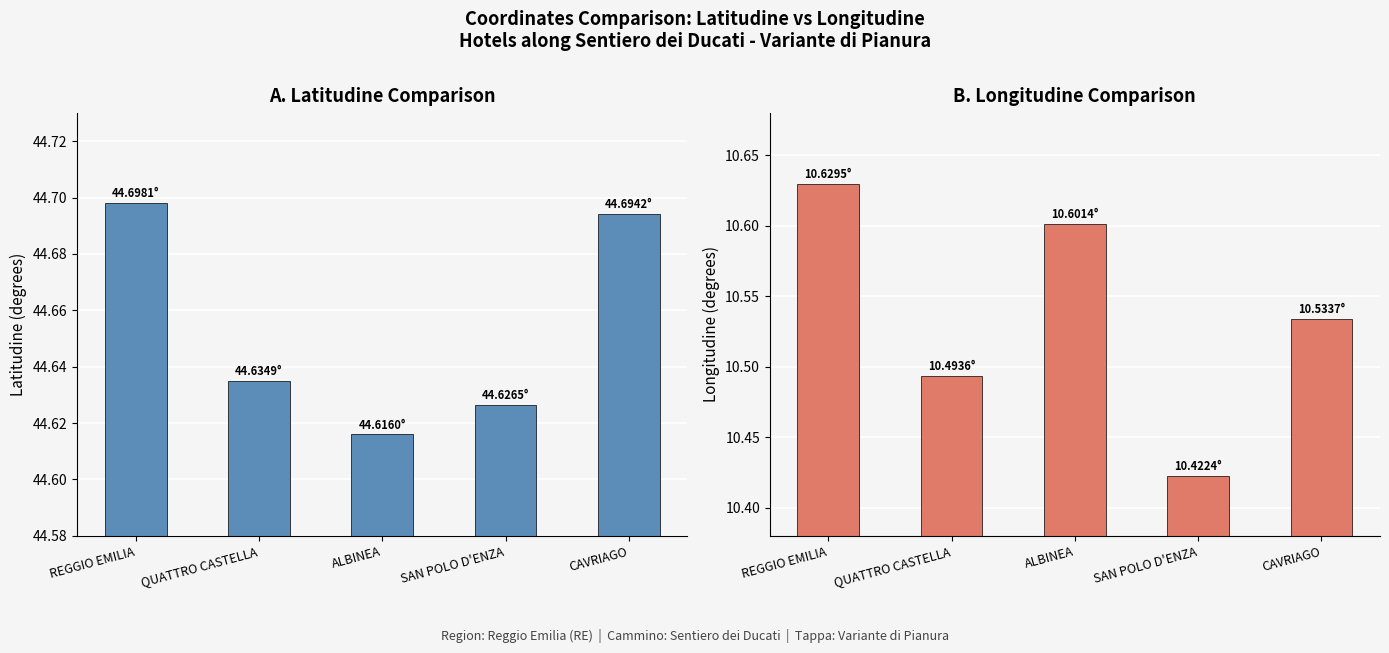

At QUATTRO CASTELLA, list the series in order from smallest to largest.

longitudine, latitudine